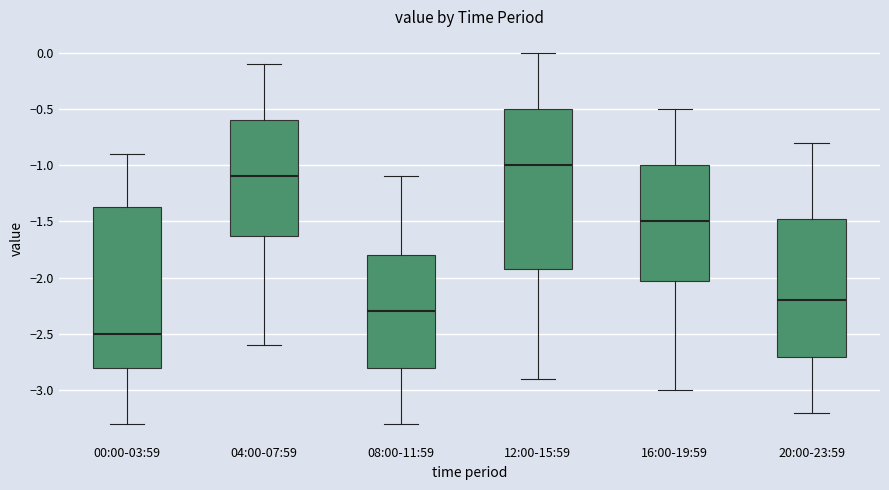

Reading left to right, read every box against the y-axis: the position of its median line, the range the box covers, and the ends of its whiskers. The values are not printed on the chart, so give them approximately, as read against the axis.

00:00-03:59: median -2.50, box -2.80 to -1.35, whiskers -3.30 to -0.90
04:00-07:59: median -1.10, box -1.60 to -0.60, whiskers -2.60 to -0.10
08:00-11:59: median -2.30, box -2.80 to -1.80, whiskers -3.30 to -1.10
12:00-15:59: median -1.00, box -1.90 to -0.50, whiskers -2.90 to 0.00
16:00-19:59: median -1.50, box -2.00 to -1.00, whiskers -3.00 to -0.50
20:00-23:59: median -2.20, box -2.70 to -1.45, whiskers -3.20 to -0.80